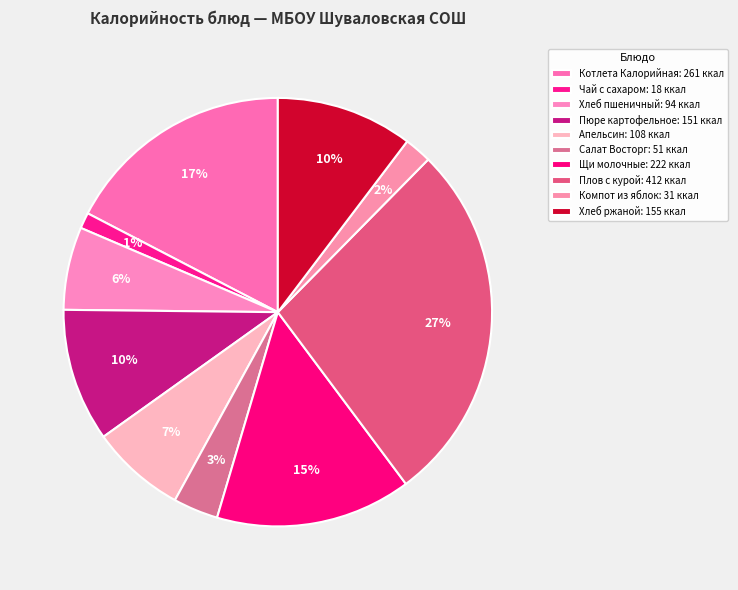

To the nearest percent, what percentage of the pie is Хлеб ржаной?

10%